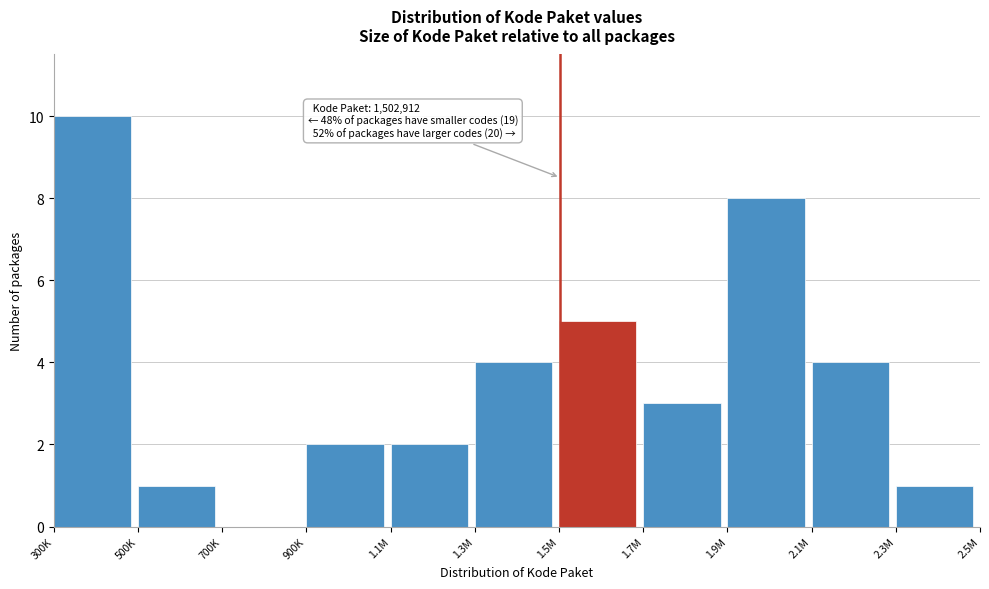

Reading left to right, extract all data points from this chart.

300K=10	500K=1	700K=0	900K=2	1.1M=2	1.3M=4	1.5M=5	1.7M=3	1.9M=8	2.1M=4	2.3M=1